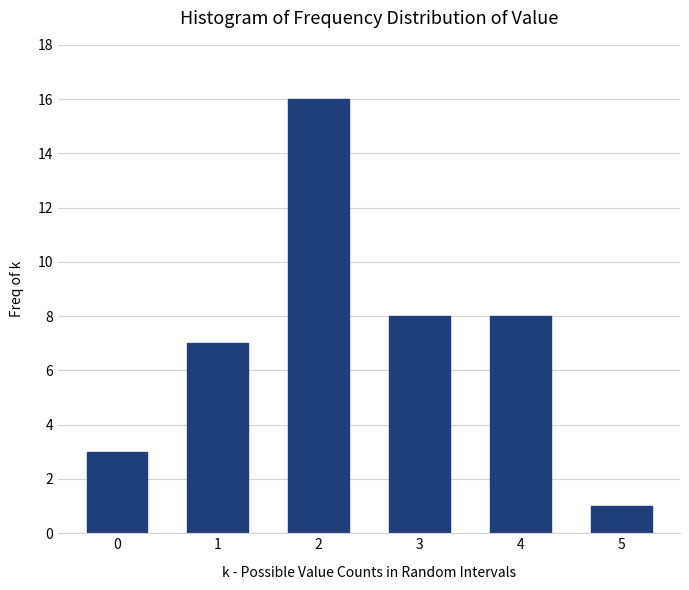

Reading left to right, list all the values displayed in this chart.

3	7	16	8	8	1